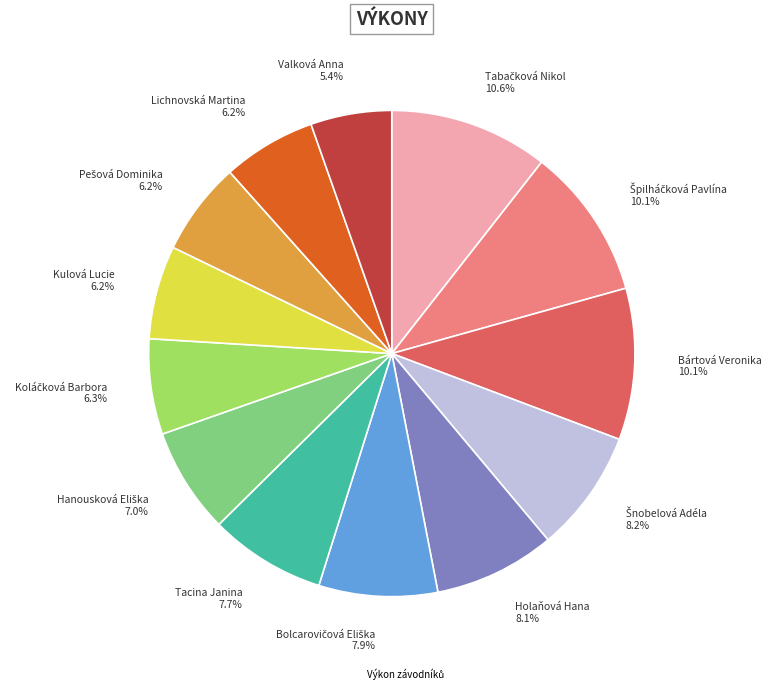

Does any single category account for the majority?

No